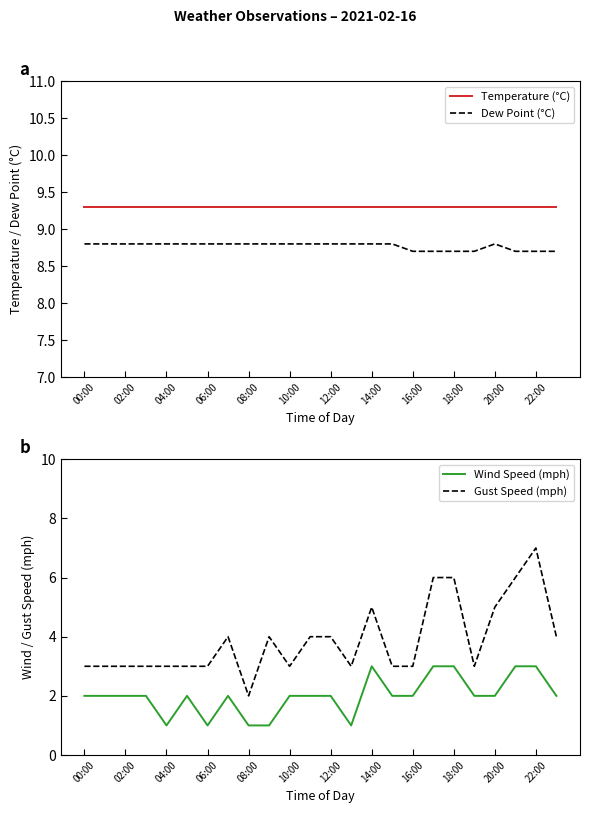

True or false: Temperature (°C) and Dew Point (°C) cross at least once.

False